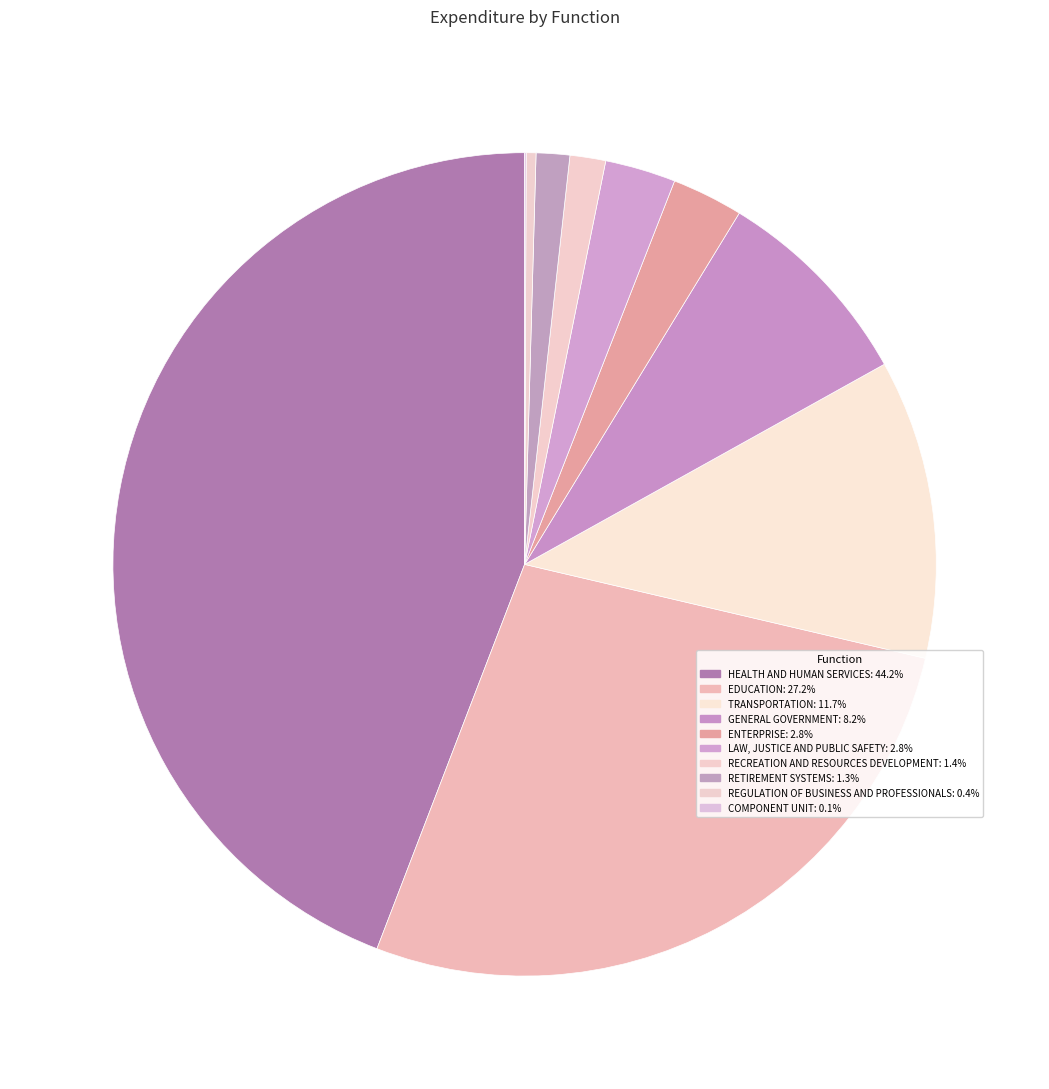

What is the change in value from REGULATION OF BUSINESS AND PROFESSIONALS to COMPONENT UNIT?

-44943915.5